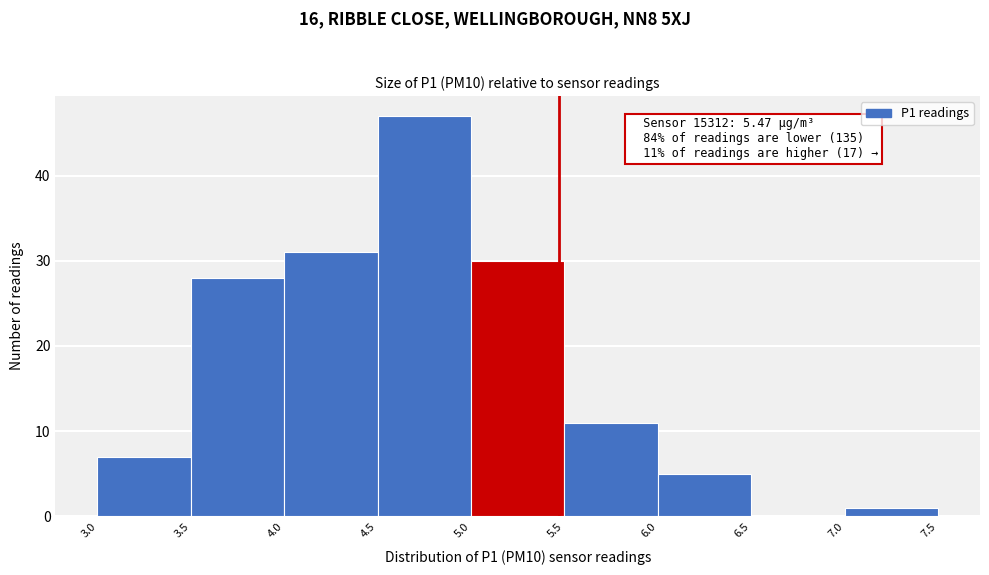

Which range on the x-axis has the tallest bar?

4.5 to 5.0